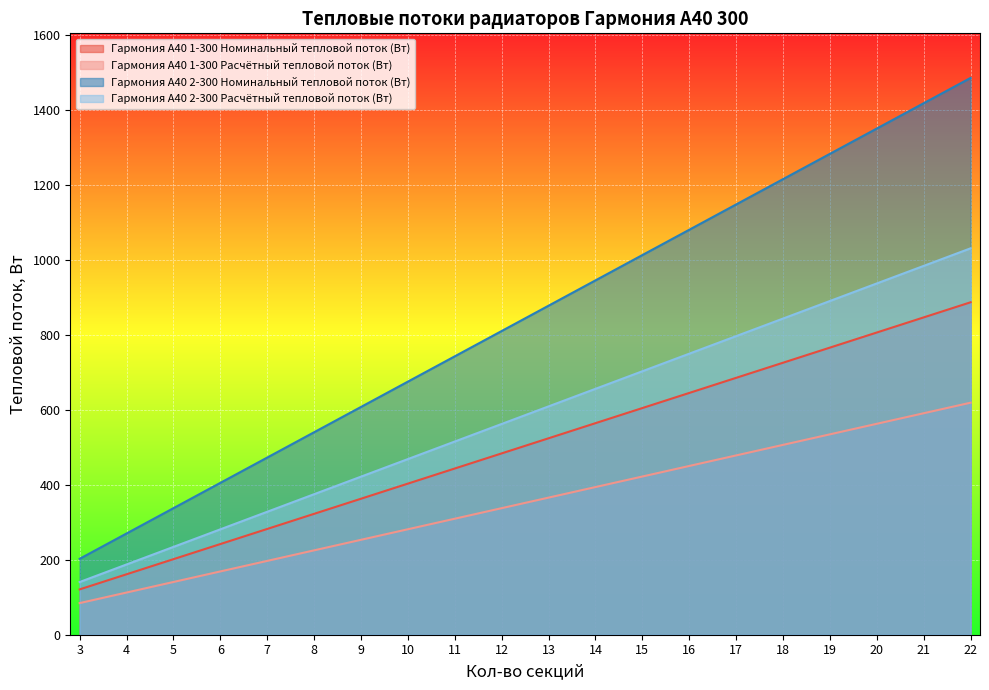

Rank the categories by Гармония А40 1-300 Номинальный тепловой поток (Вт) value from lowest to highest.

3, 4, 5, 6, 7, 8, 9, 10, 11, 12, 13, 14, 15, 16, 17, 18, 19, 20, 21, 22